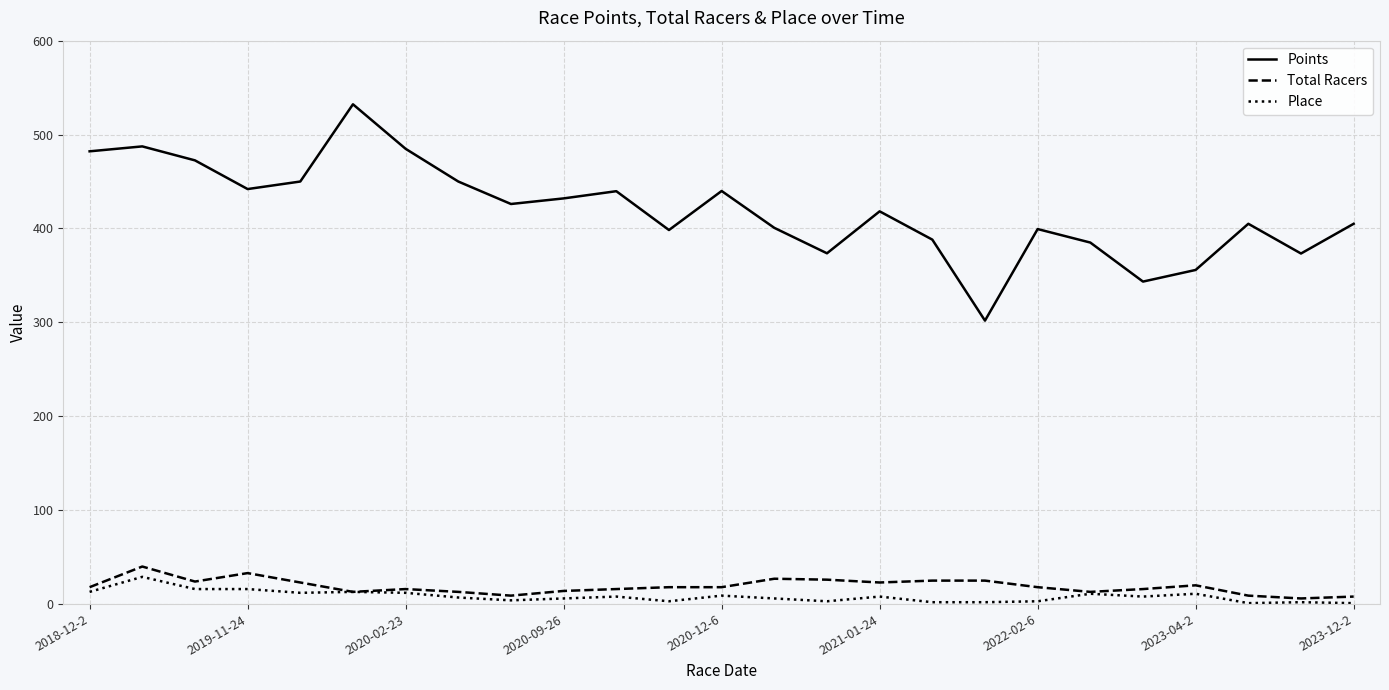

What is the sum of all Total Racers values?

471.0